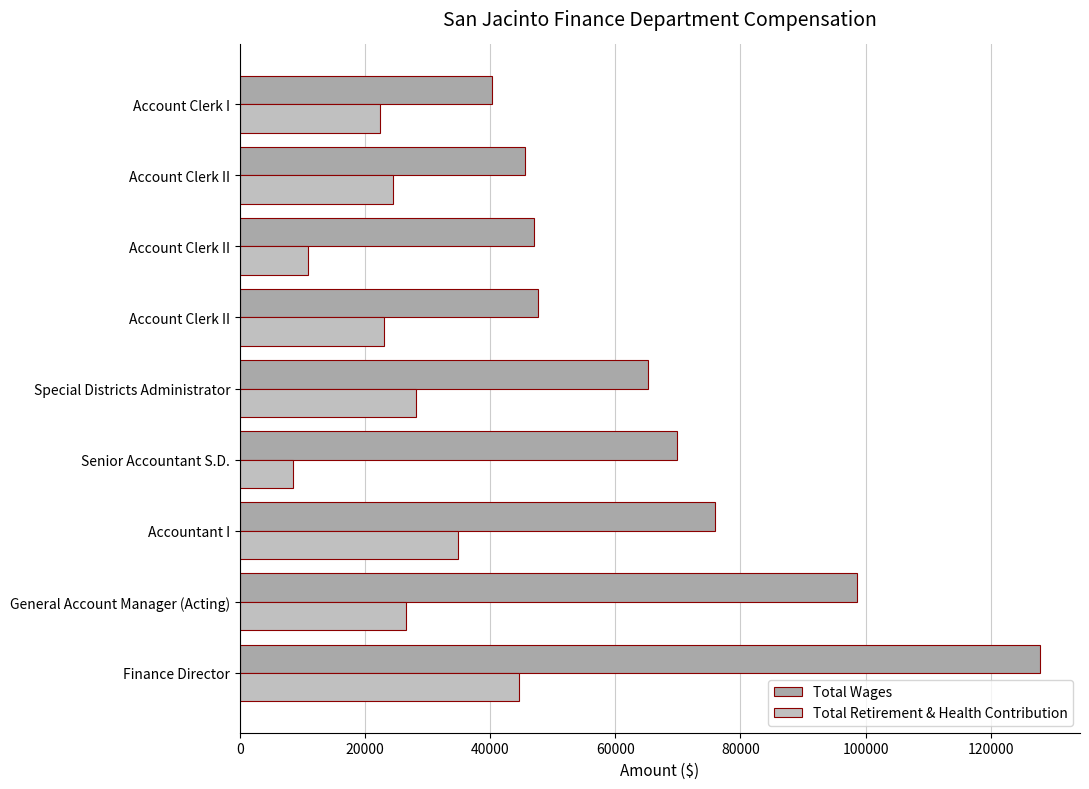

Reading left to right, list all the values displayed in this chart.

Total Wages: 127887	98566	75875	69881	65172	47631	47076	45515	40339
Total Retirement & Health Contribution: 44609	26575	34931	8480	28168	23084	10937	24491	22416